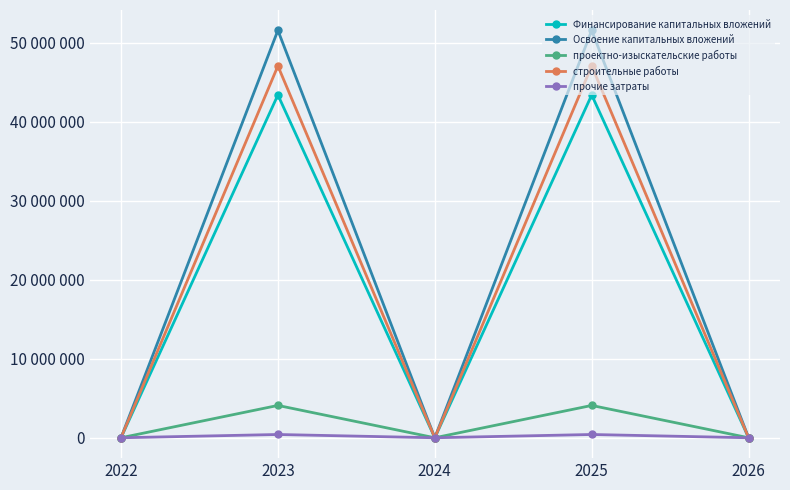

What are all the series names shown in the legend?

Финансирование капитальных вложений, Освоение капитальных вложений, проектно-изыскательские работы, строительные работы, прочие затраты